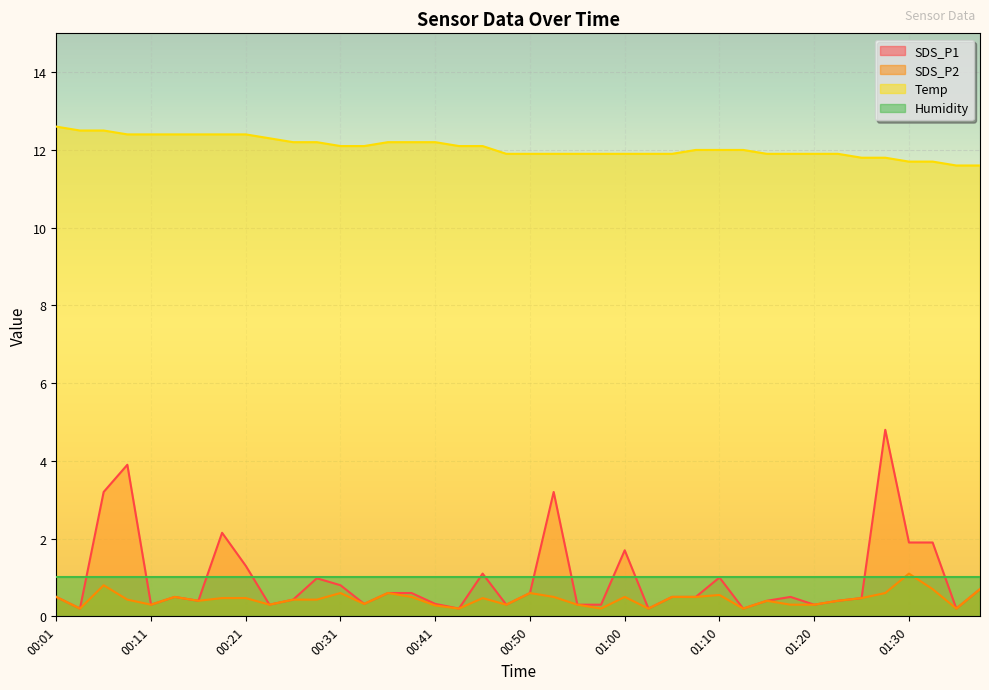

Where is SDS_P1 nearest to the value 2?

01:30